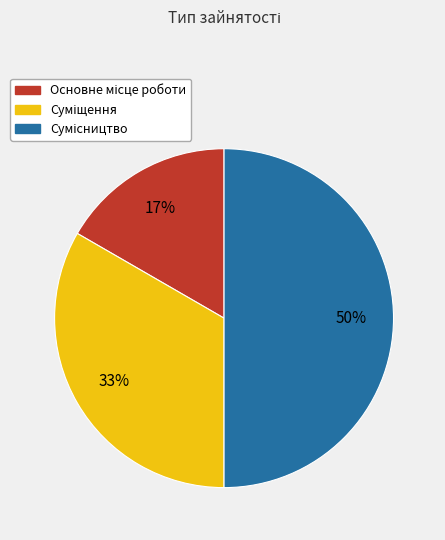

To the nearest percent, what is the average slice percentage?

33%